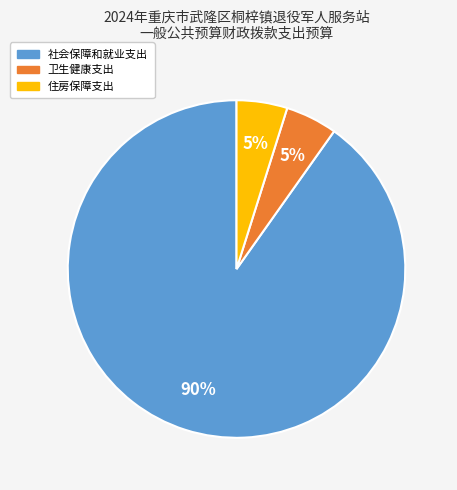

Is it true that 卫生健康支出 is 5% of the pie?

True